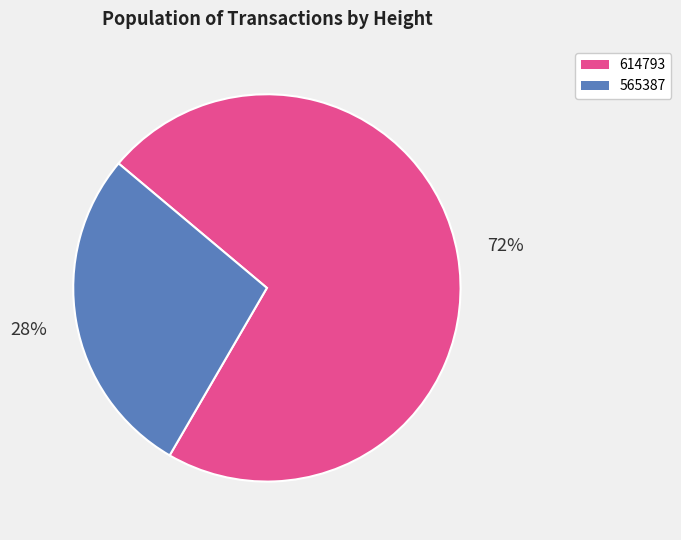

Which category has the smallest portion of the pie?

565387